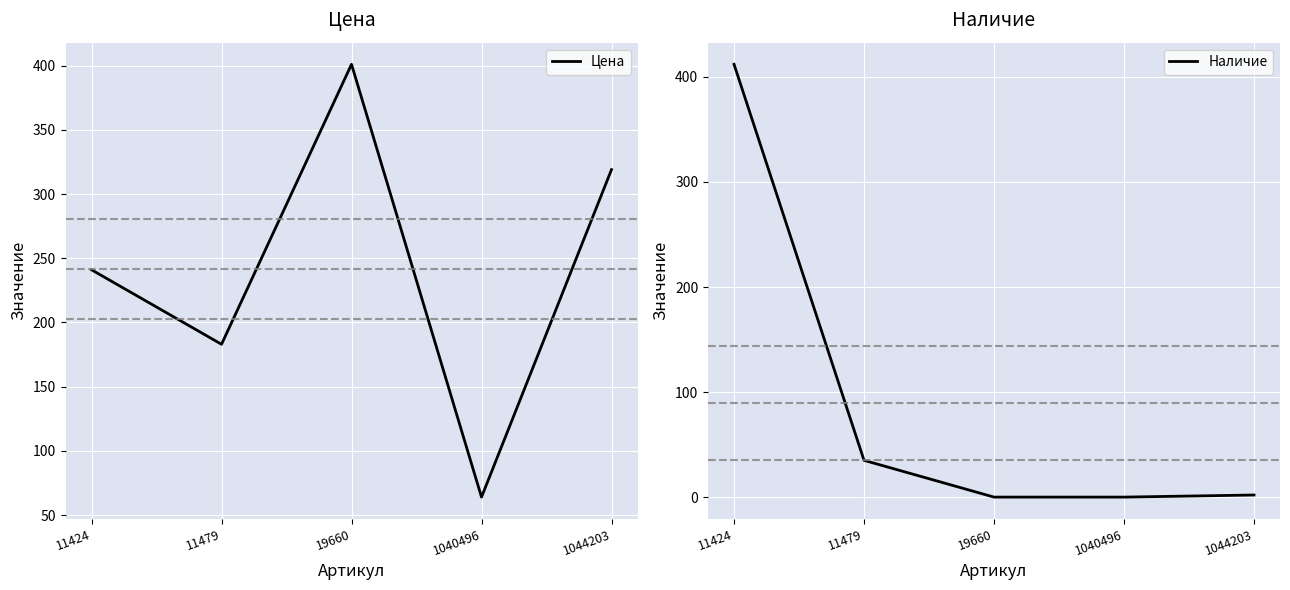

What is the difference between the second highest and second lowest values in the Цена series?

136